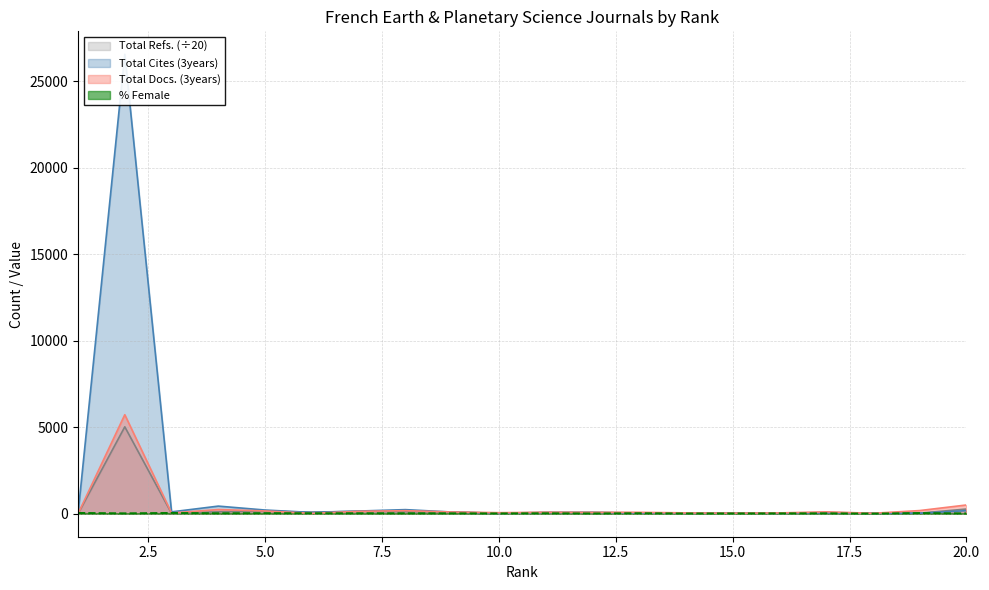

What is the difference between the highest and lowest values at 17?

83.5